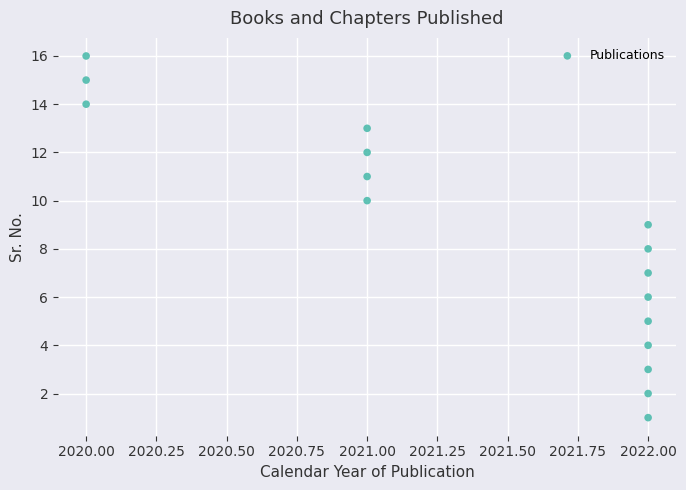

What is the range of Y values (max minus min)?

15